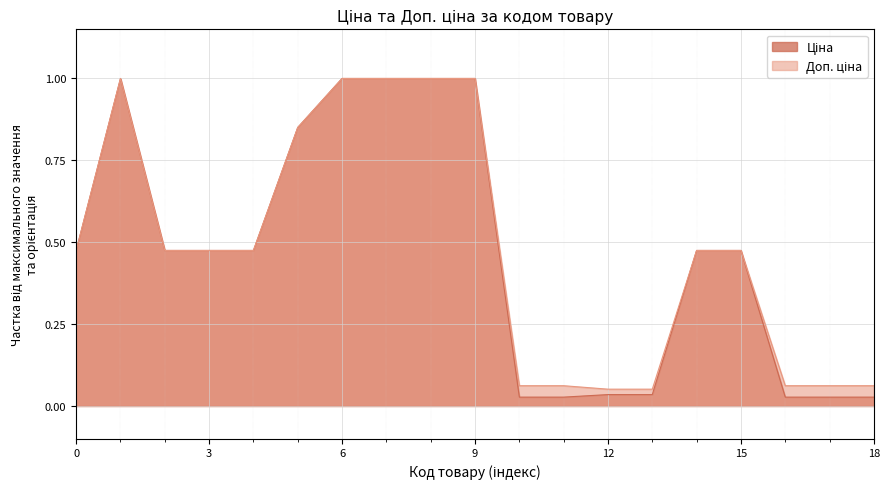

What is the value of the Ціна point at the 4th from the left?

0.5